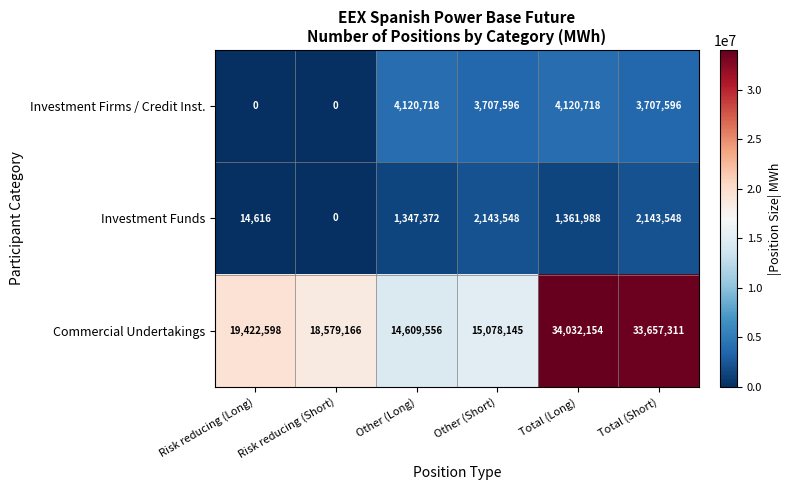

The value of Commercial Undertakings at Total (Short) is 60485618. True or false?

False